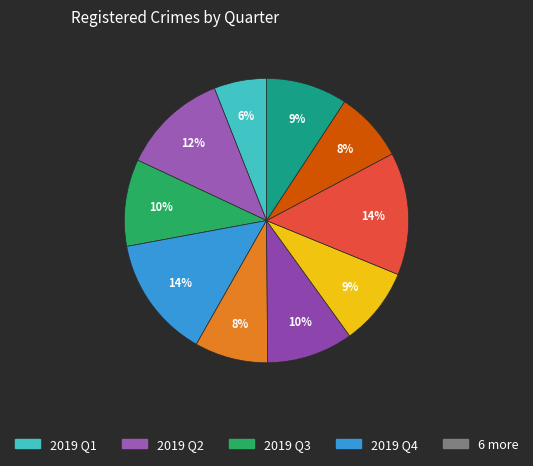

Count the number of slices in the pie.

10